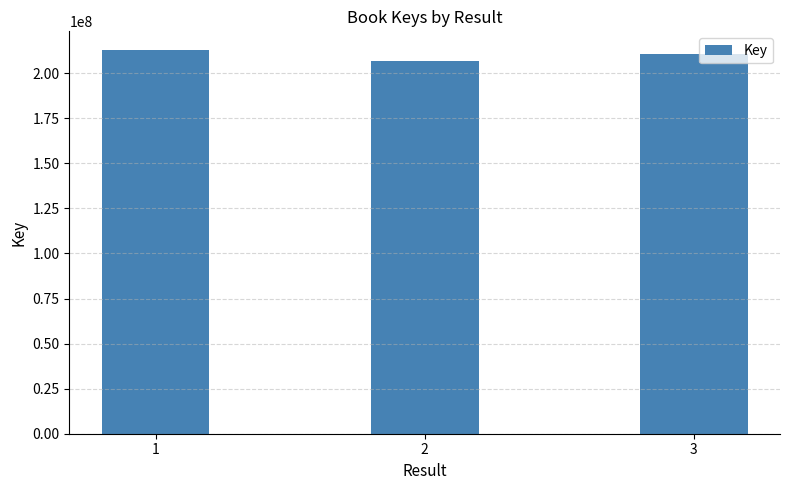

What is the change in value from 2 to 3?

+3773875